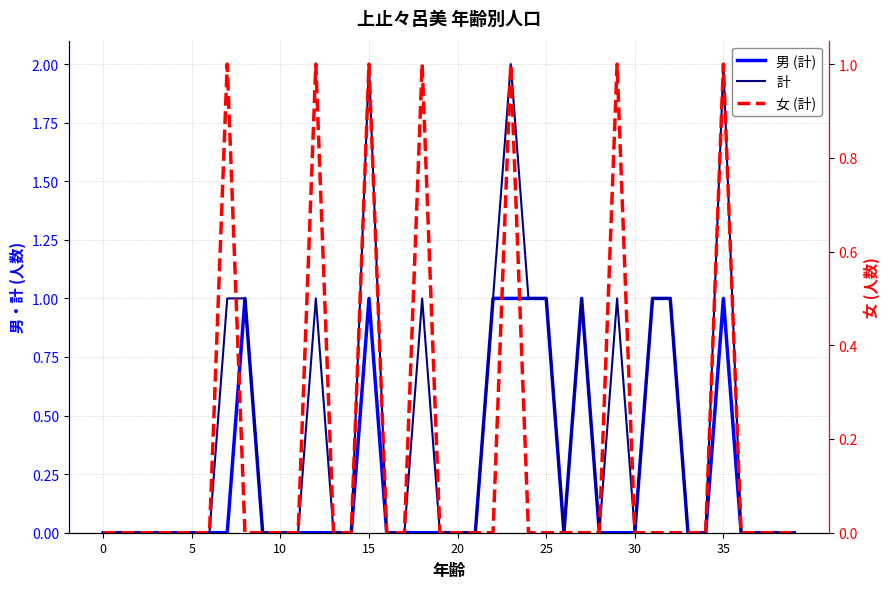

How many positive values does the 男 (計) series have?

10